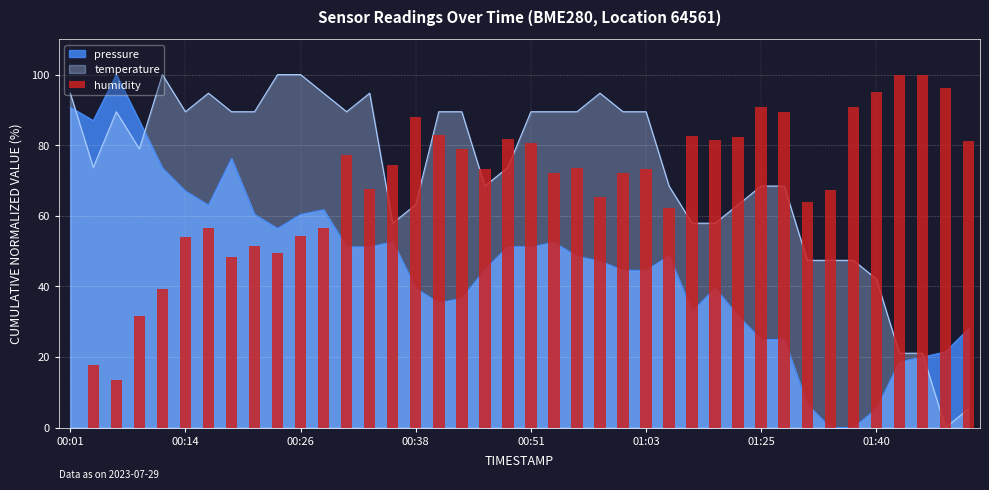

Does the chart contain stacked bars?

No